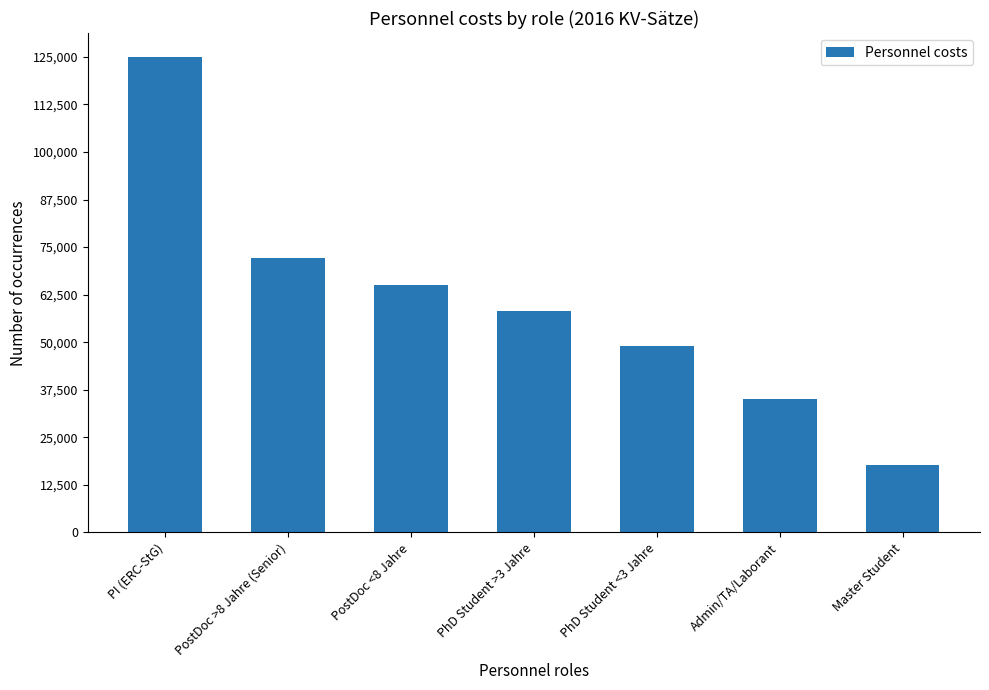

Reading left to right, list all the values displayed in this chart.

125000.0	72112.2	65109.9	58111.2	48955.4	34954.4	17597.7